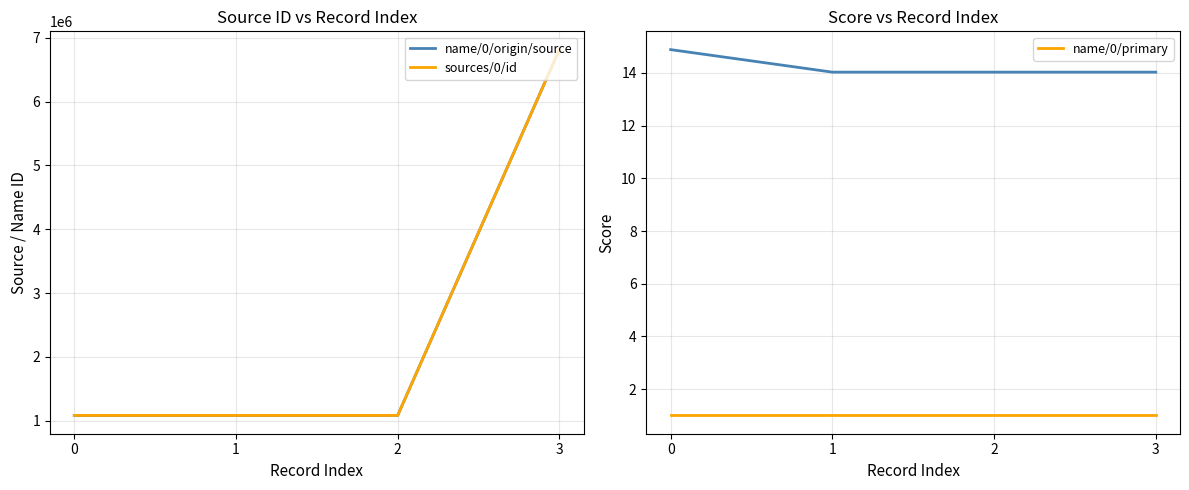

Which series has the largest total across all categories?

name/0/origin/source